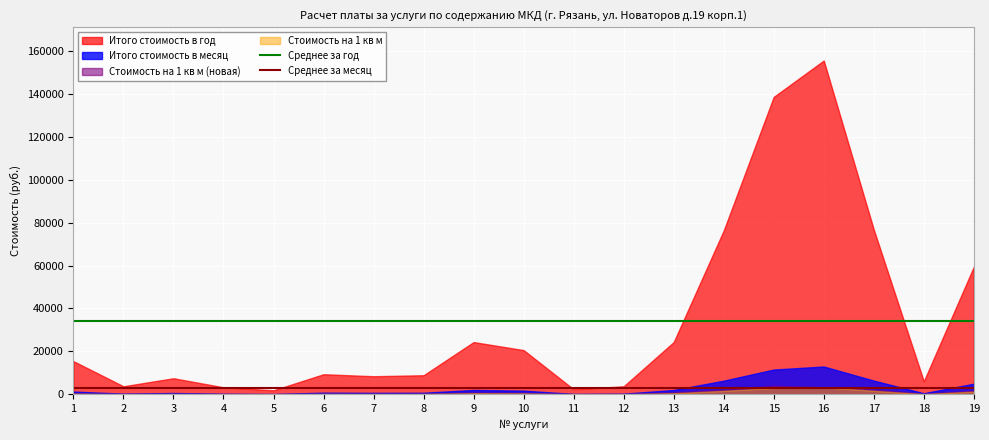

Which series has the largest range (max minus min)?

Итого стоимость в год